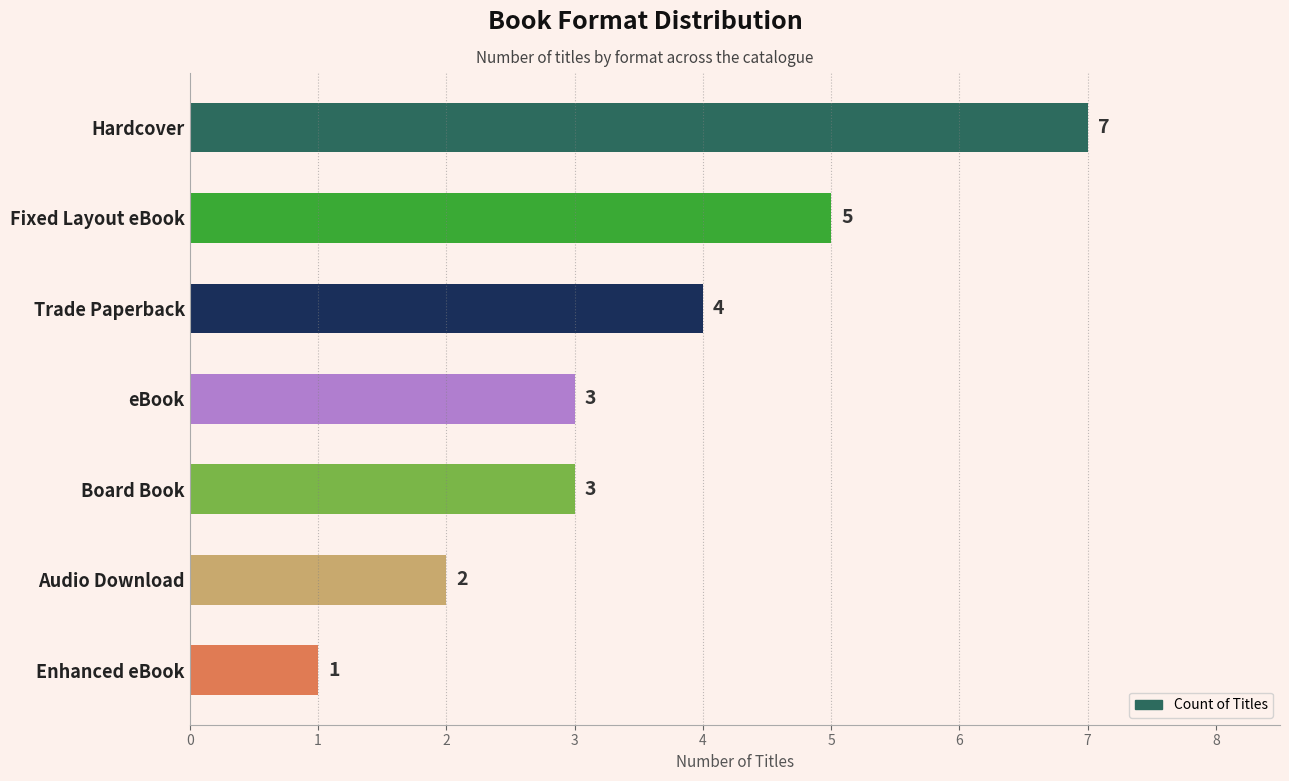

What is the smallest value displayed?

1